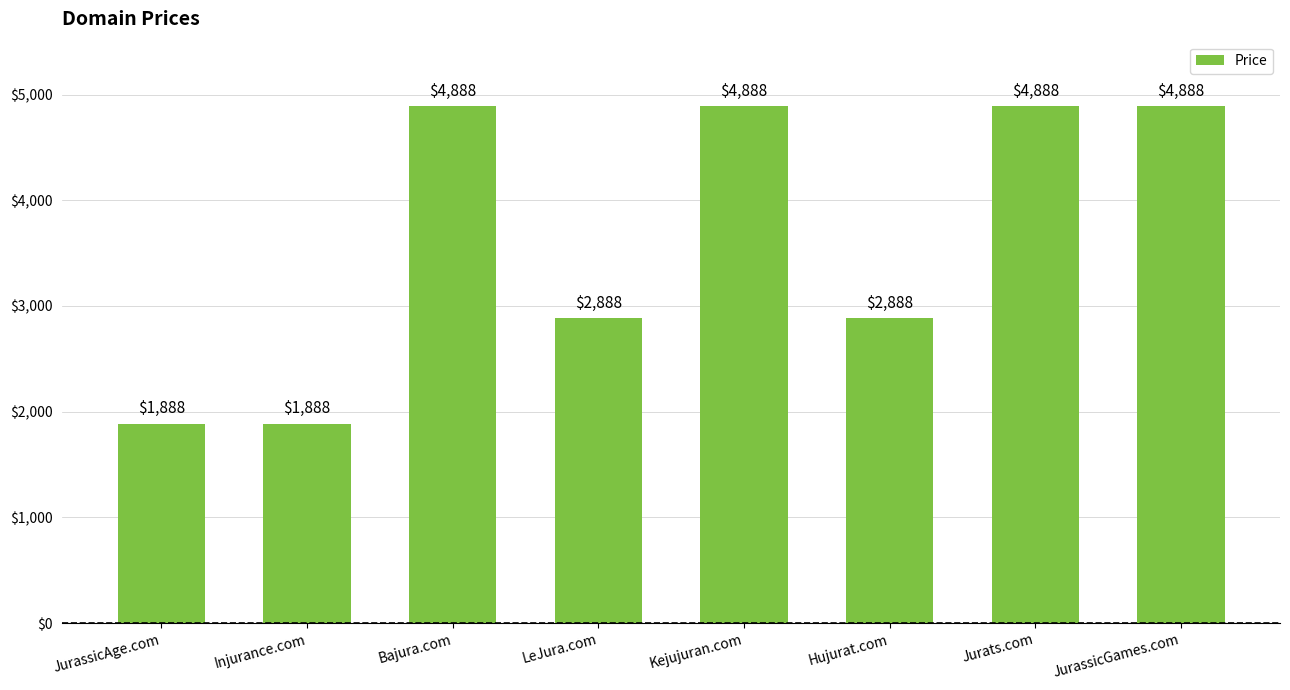

How many bars are there in total?

8